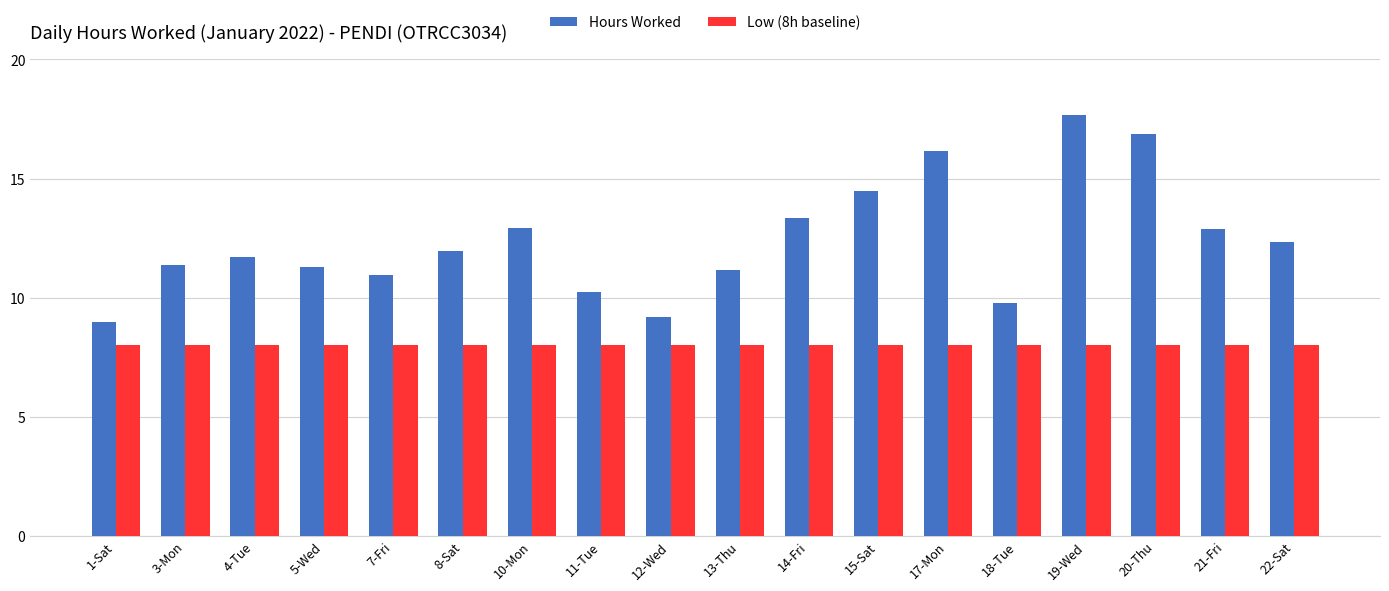

Is it true that Low (8h baseline) equals 12.2 at 17-Mon?

False